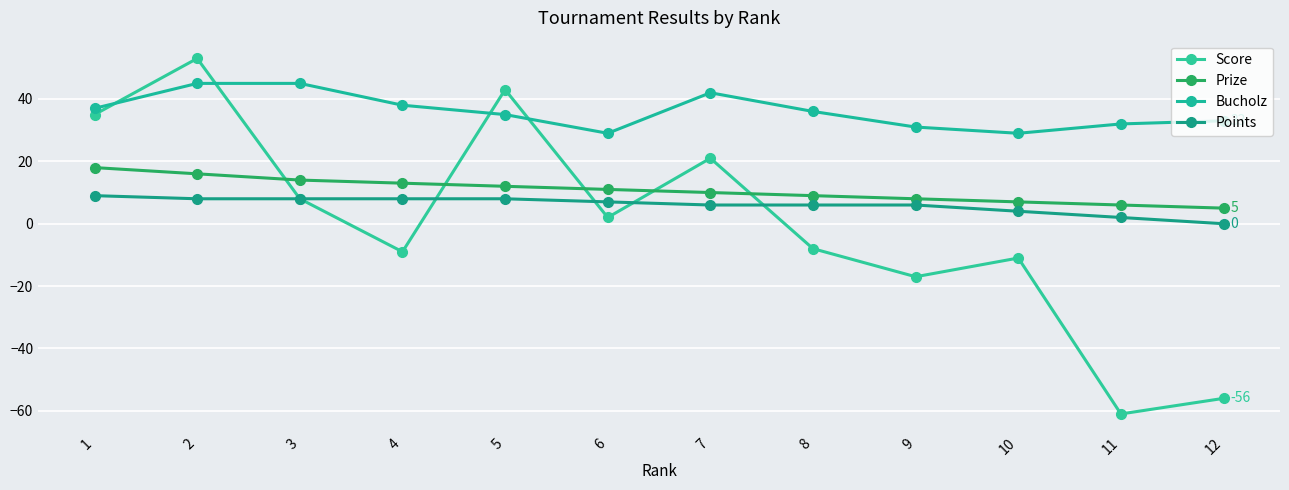

Between 8 and 9, which is larger?

8